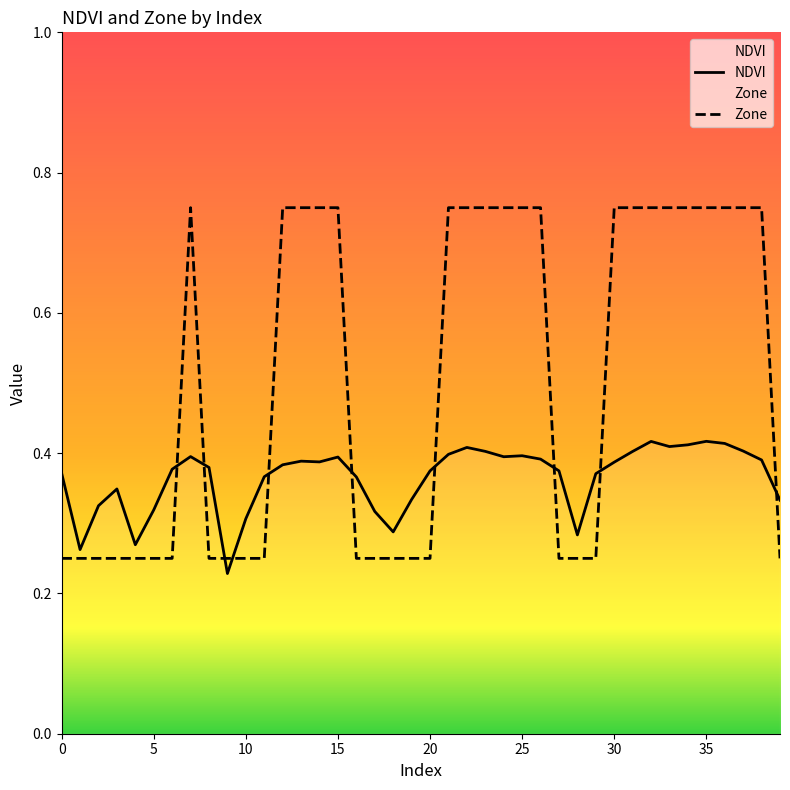

In NDVI, how many points are lower than both neighbors (excluding endpoints)?

8